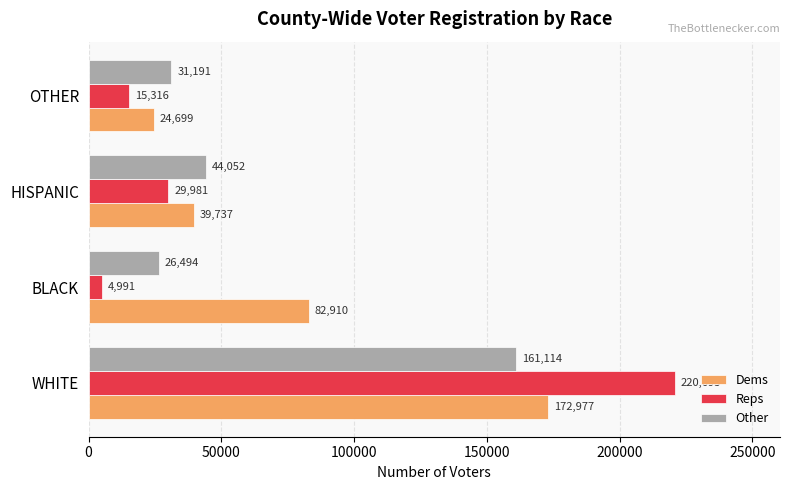

Is the value of Other at HISPANIC greater than the value of Dems at OTHER?

Yes